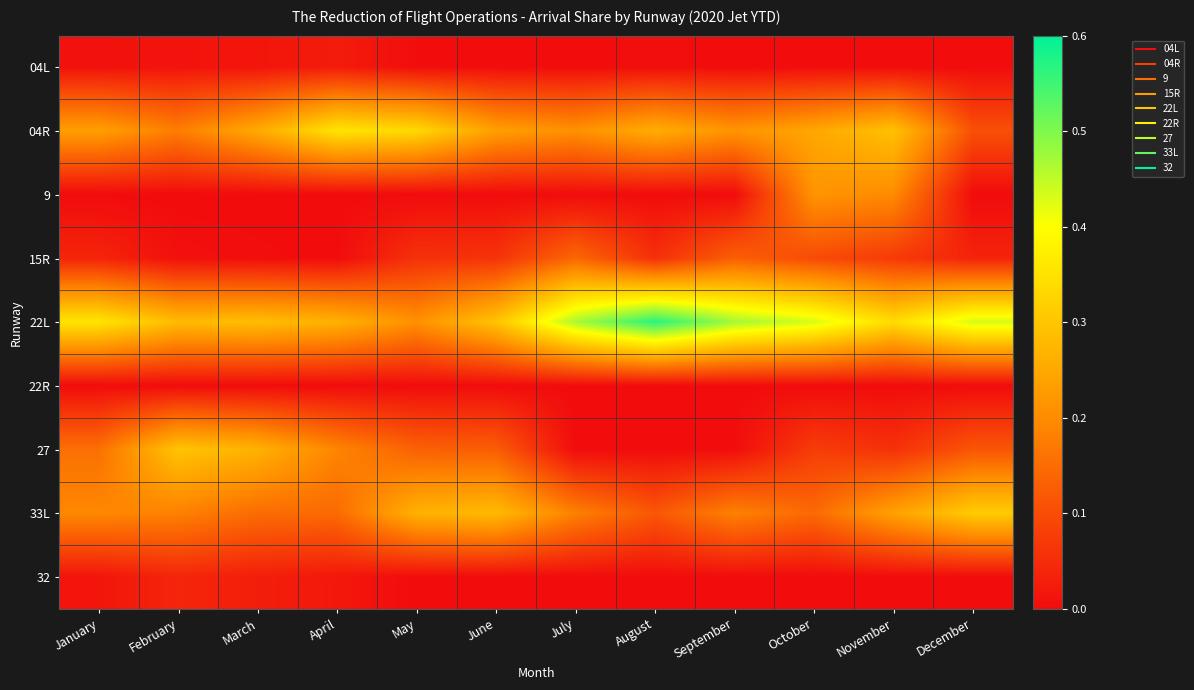

Reading right to left, transcribe all the data shown in this chart.

04L: December=0.0	November=0.0	October=0.0	September=0.0	August=0.0	July=0.0	June=0.0	May=0.0	April=0.0	March=0.0	February=0.0	January=0.0
04R: December=0.1	November=0.3	October=0.2	September=0.2	August=0.3	July=0.2	June=0.2	May=0.3	April=0.4	March=0.3	February=0.2	January=0.2
9: December=0.0	November=0.2	October=0.2	September=0.0	August=0.0	July=0.0	June=0.0	May=0.0	April=0.0	March=0.0	February=0.0	January=0.0
15R: December=0.0	November=0.1	October=0.1	September=0.1	August=0.1	July=0.1	June=0.1	May=0.1	April=0.0	March=0.0	February=0.0	January=0.0
22L: December=0.4	November=0.3	October=0.4	September=0.5	August=0.6	July=0.5	June=0.3	May=0.2	April=0.3	March=0.3	February=0.3	January=0.4
22R: December=0.0	November=0.0	October=0.0	September=0.0	August=0.0	July=0.0	June=0.0	May=0.0	April=0.0	March=0.0	February=0.0	January=0.0
27: December=0.1	November=0.1	October=0.1	September=0.0	August=0.0	July=0.0	June=0.1	May=0.1	April=0.2	March=0.3	February=0.3	January=0.2
33L: December=0.3	November=0.2	October=0.1	September=0.2	August=0.1	July=0.2	June=0.3	May=0.3	April=0.1	March=0.2	February=0.2	January=0.2
32: December=0.0	November=0.0	October=0.0	September=0.0	August=0.0	July=0.0	June=0.0	May=0.0	April=0.0	March=0.0	February=0.0	January=0.0